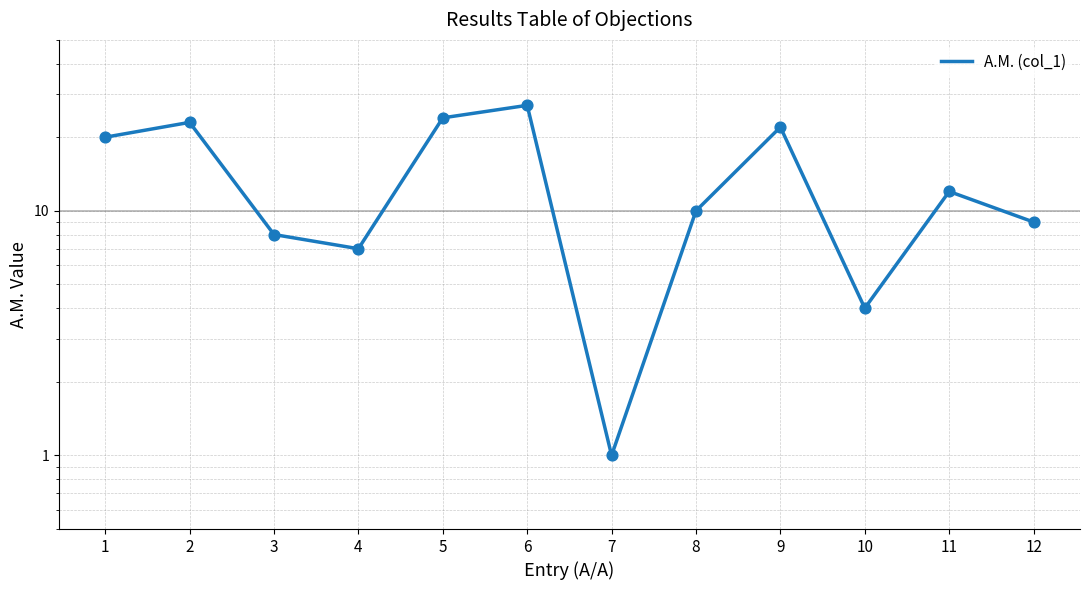

What is the change in value from 5 to 12?

-15